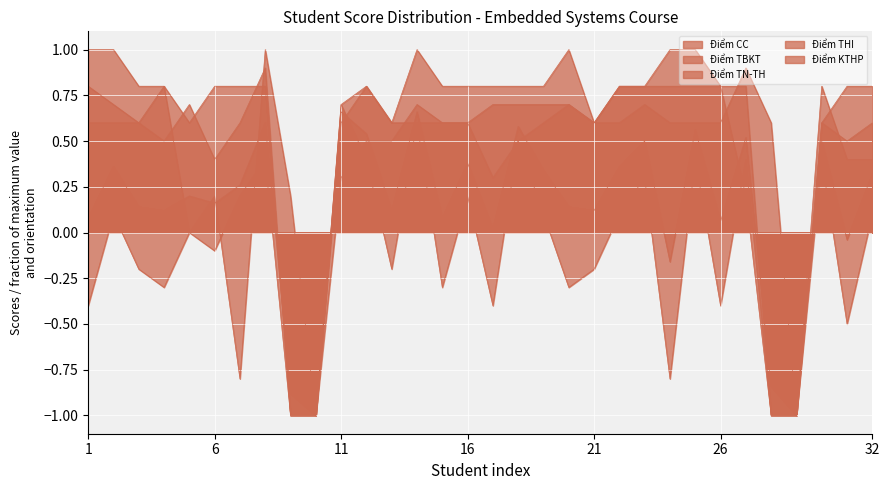

How many lines are shown in the chart?

5